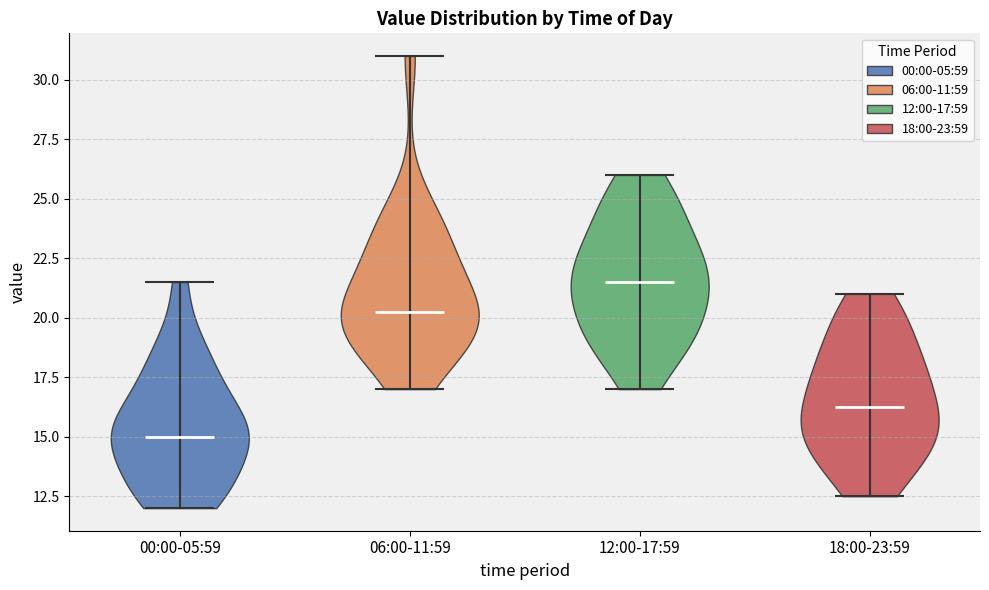

Reading left to right, read every violin against the y-axis: where its median line is, and the lowest and highest points it reaches. The values are not printed on the chart, so give them approximately, as read against the axis.

00:00-05:59: median line 15.0, lowest point 12.0, highest point 21.5
06:00-11:59: median line 20.5, lowest point 17.0, highest point 31.0
12:00-17:59: median line 21.5, lowest point 17.0, highest point 26.0
18:00-23:59: median line 16.5, lowest point 12.5, highest point 21.0